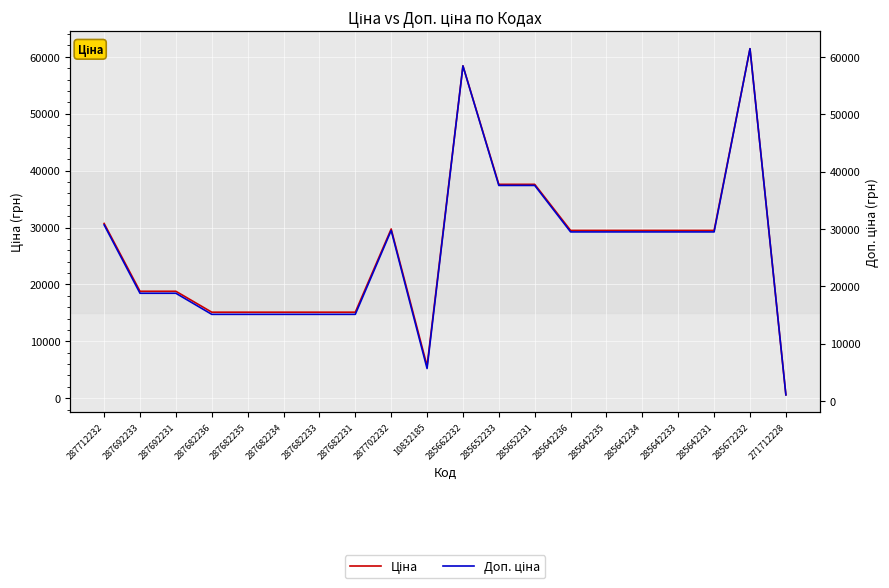

At which category is the sum across all series the highest?

285672232